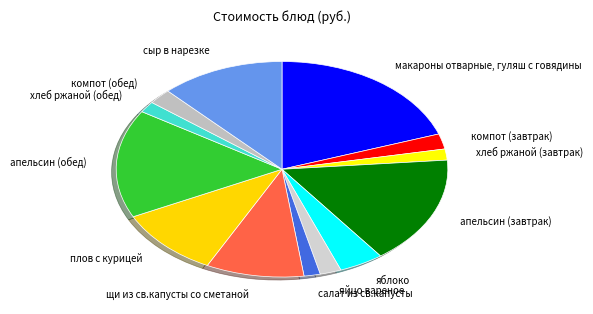

Does any single category account for the majority?

No